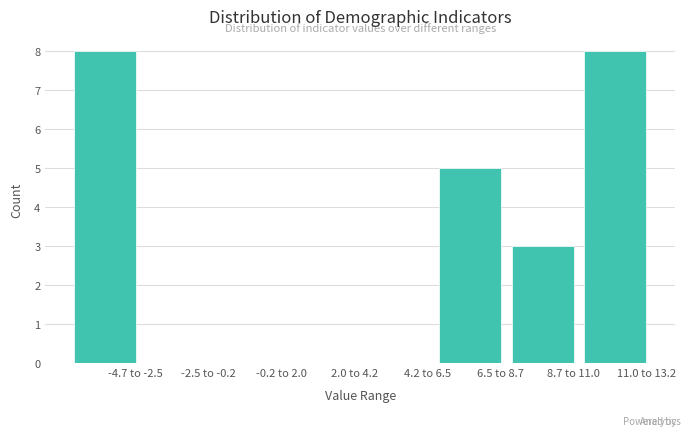

Reading left to right, extract all data points from this chart.

-4.7 to -2.5=8	-2.5 to -0.2=0	-0.2 to 2.0=0	2.0 to 4.2=0	4.2 to 6.5=0	6.5 to 8.7=5	8.7 to 11.0=3	11.0 to 13.2=8